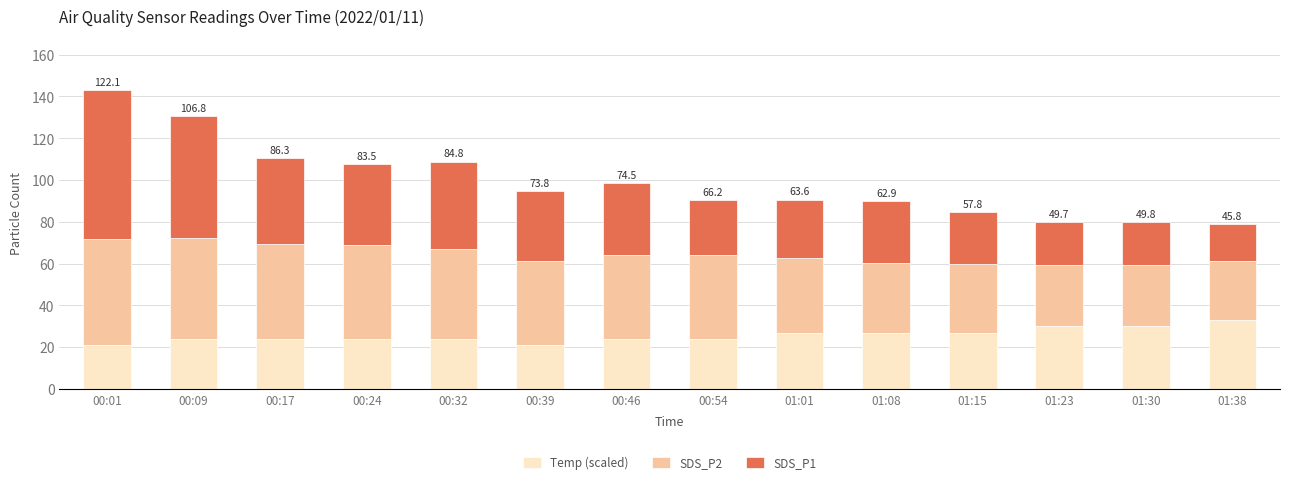

At which category is the sum across all series the highest?

00:01